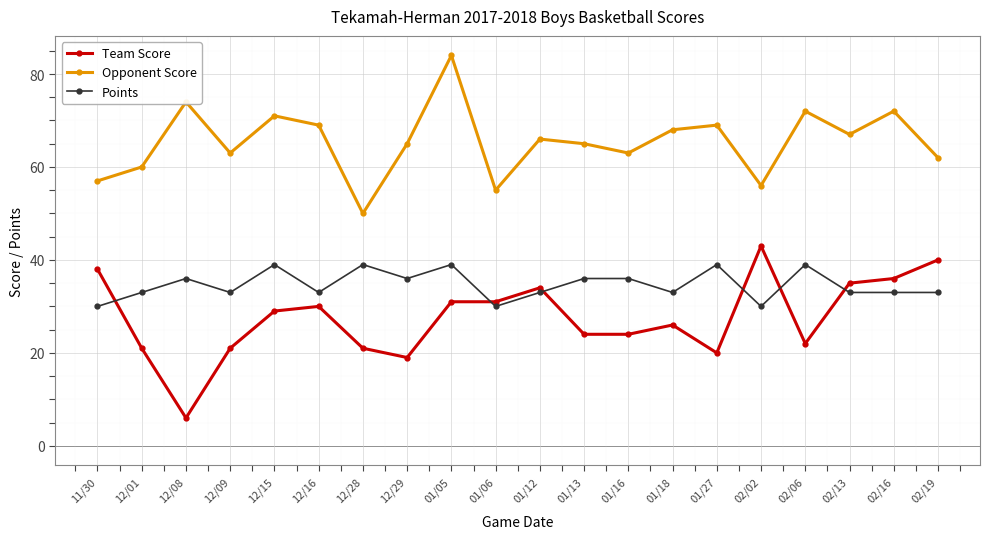

True or false: Opponent Score and Team Score intersect in this chart.

False